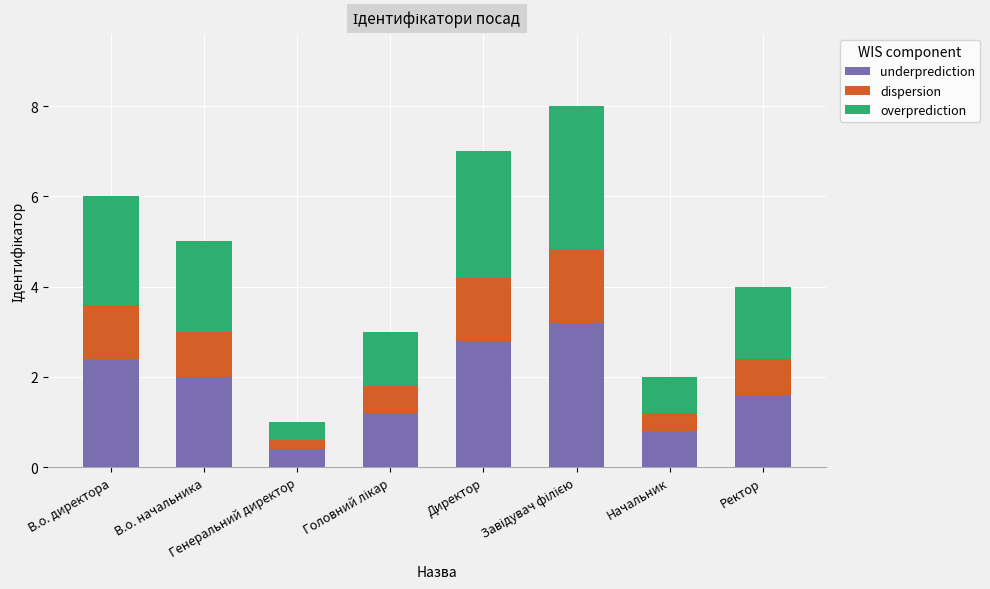

The underprediction series shows 0.8 at Начальник. True or false?

True